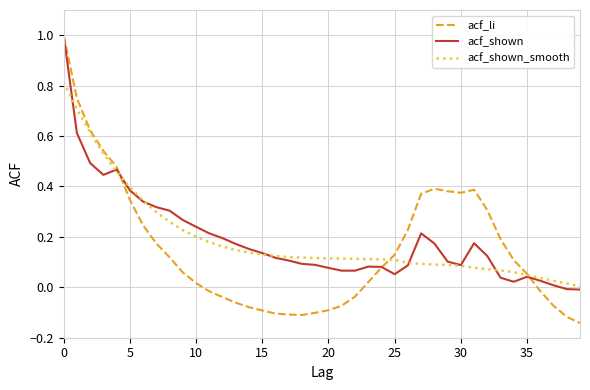

Which series has the widest spread of values?

acf_li